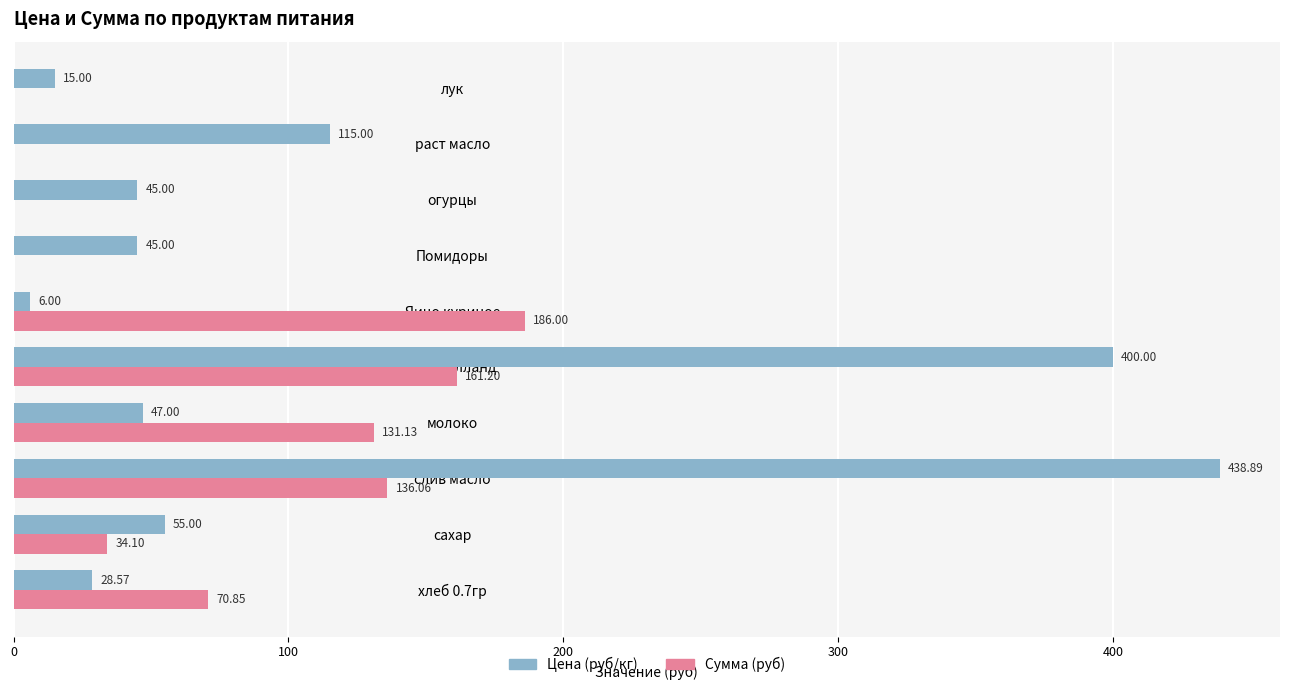

At which label is Цена (руб/кг) closest to 222?

раст масло